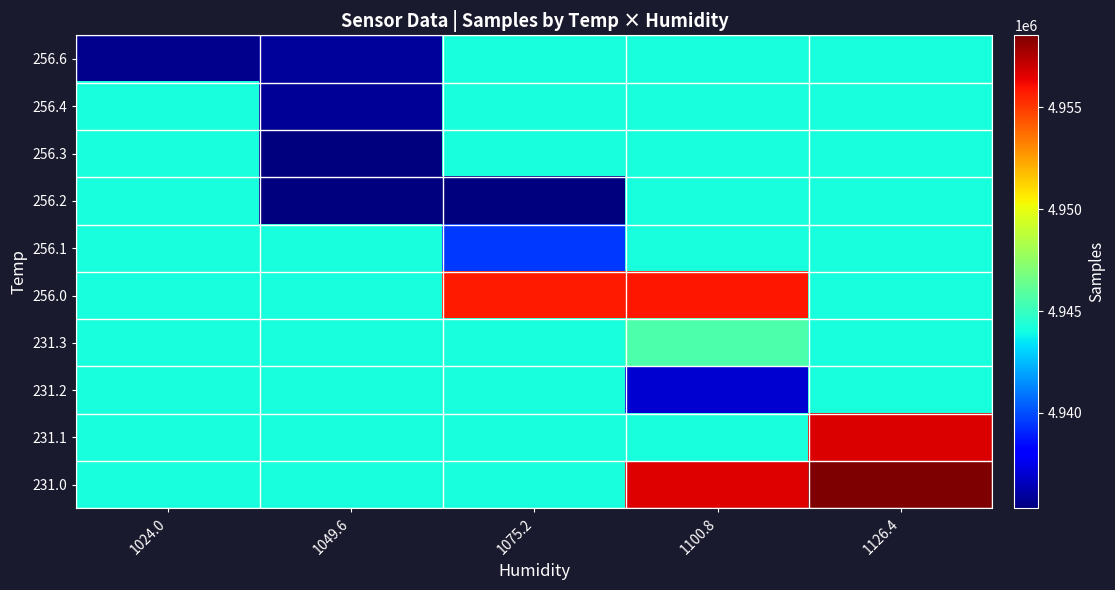

Between 1024.0 and 1075.2, which is larger?

1075.2